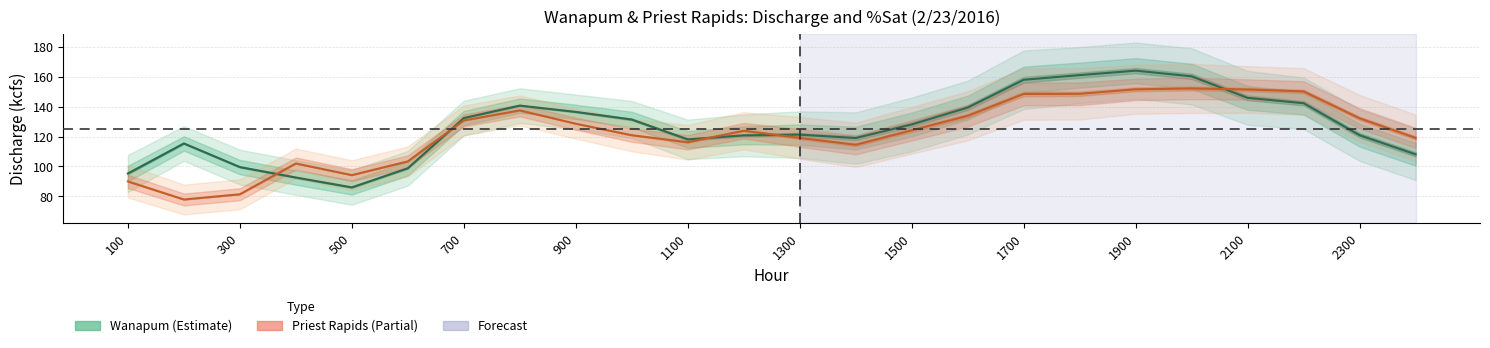

List the series in order of their overall mean, highest first.

Wanapum Discharge (kcfs), Priest Rapids Discharge (kcfs)